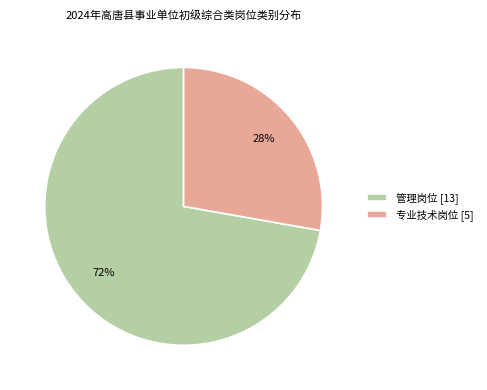

What percentage is the 专业技术岗位 slice, to the nearest percent?

28%